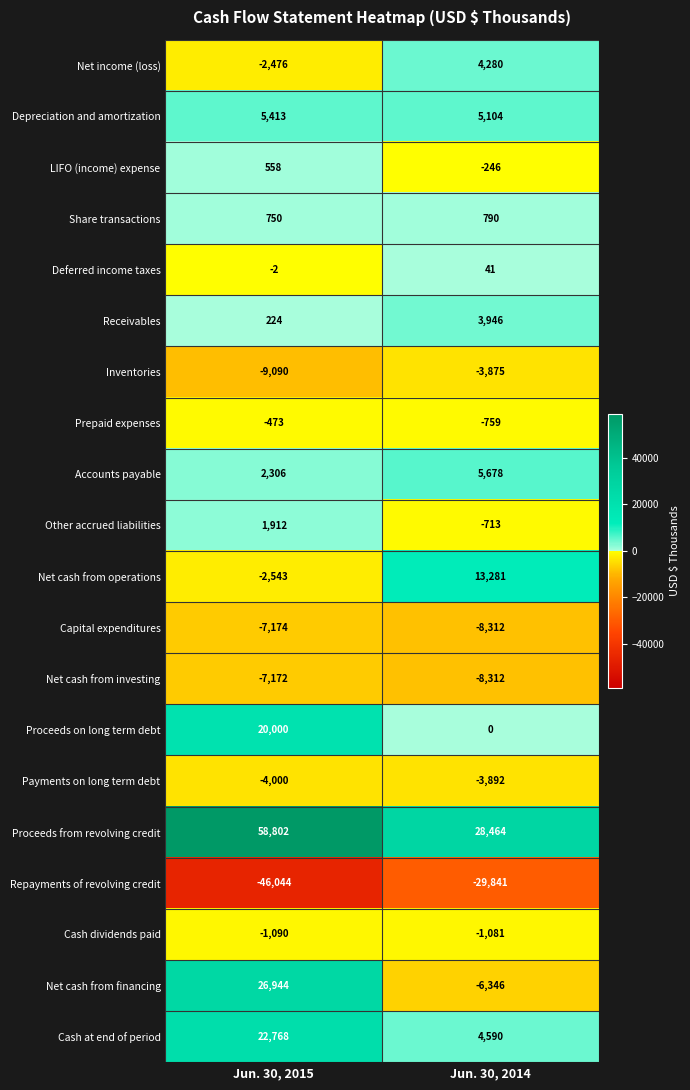

List the labels in order of Net cash from investing value, smallest first.

Jun. 30, 2014, Jun. 30, 2015